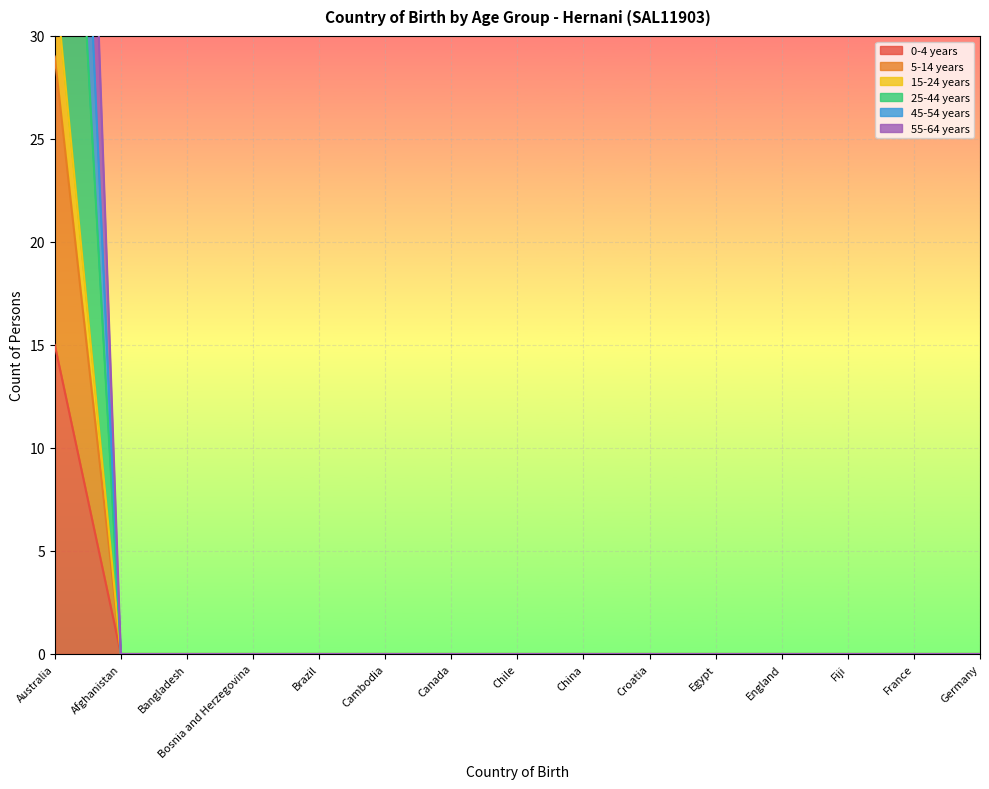

Rank the series by their maximum value, from highest to lowest.

55-64 years, 45-54 years, 15-24 years, 25-44 years, 5-14 years, 0-4 years